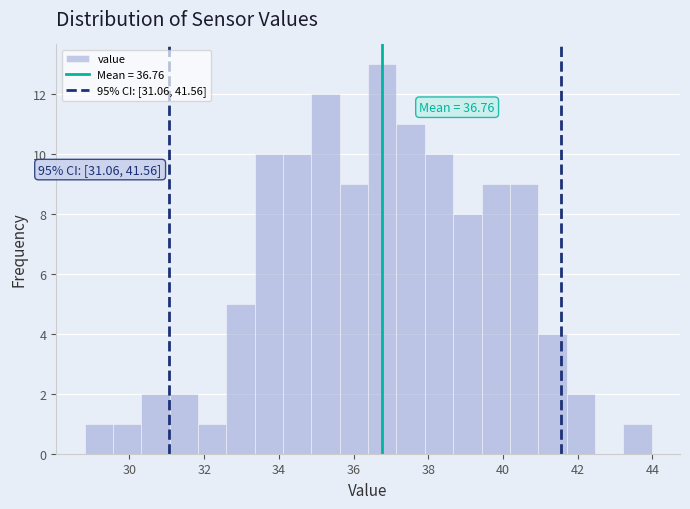

Read against the x-axis, roughly where is the centre of the tallest bar?

36.8